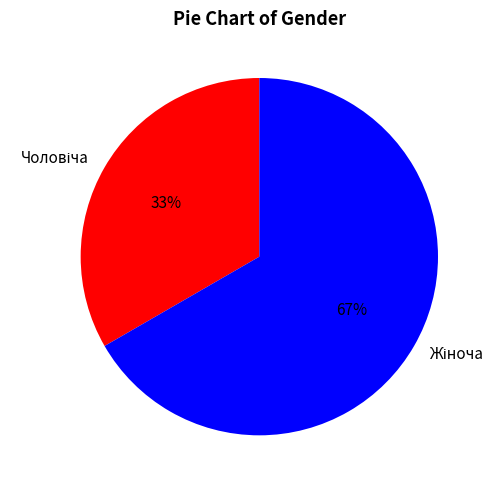

How many segments does this pie chart have?

2